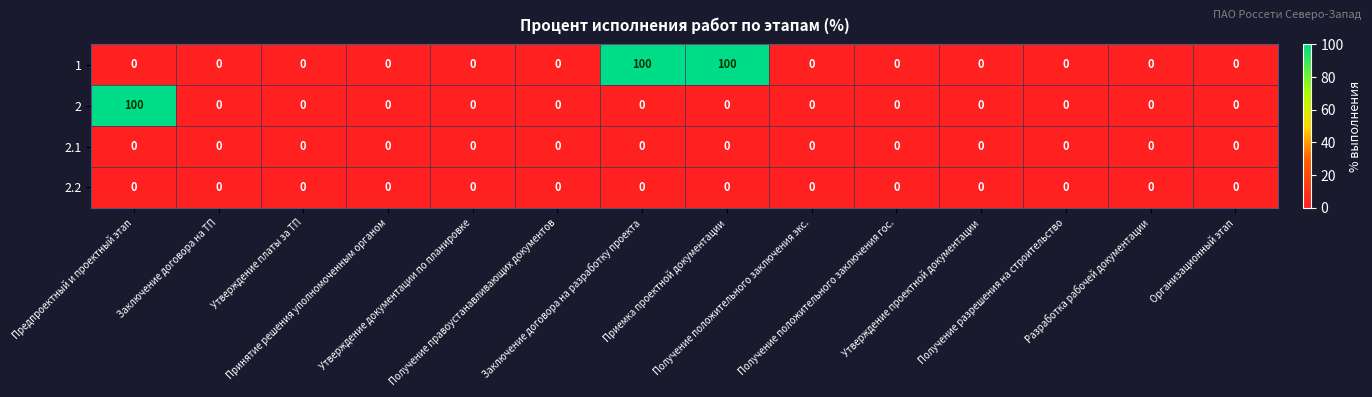

What is the average value of the 1 series?

14